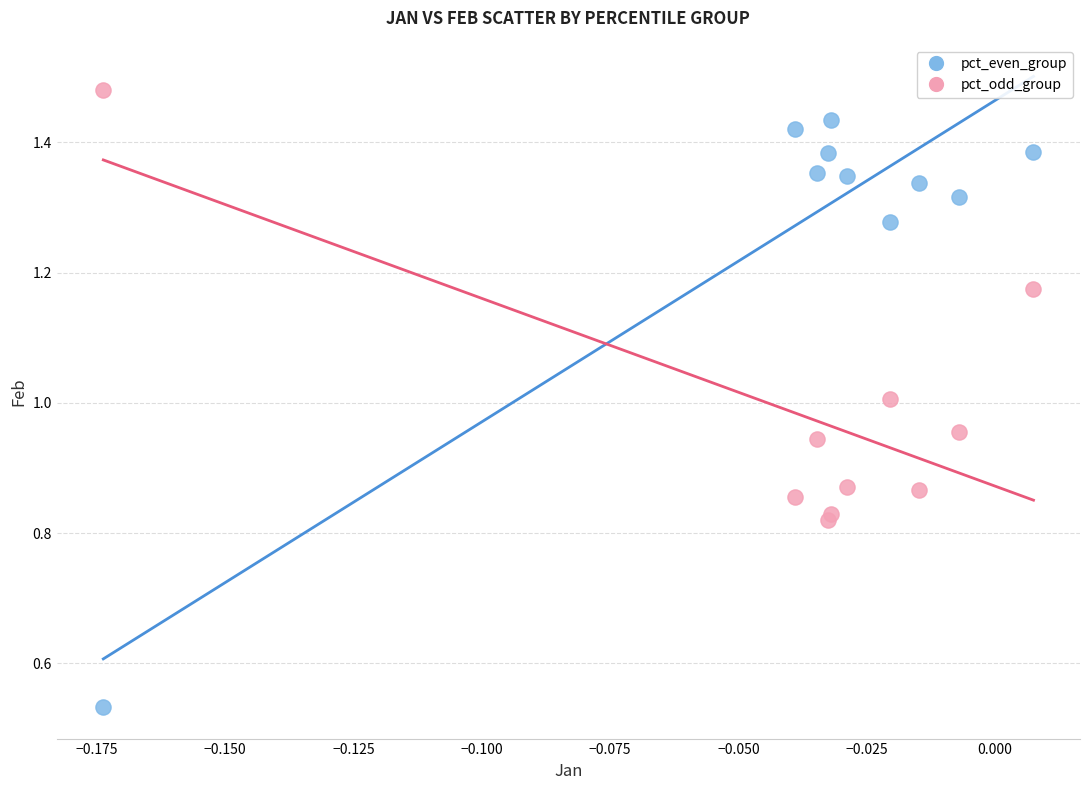

Which series reaches the minimum Y coordinate?

pct_even_group